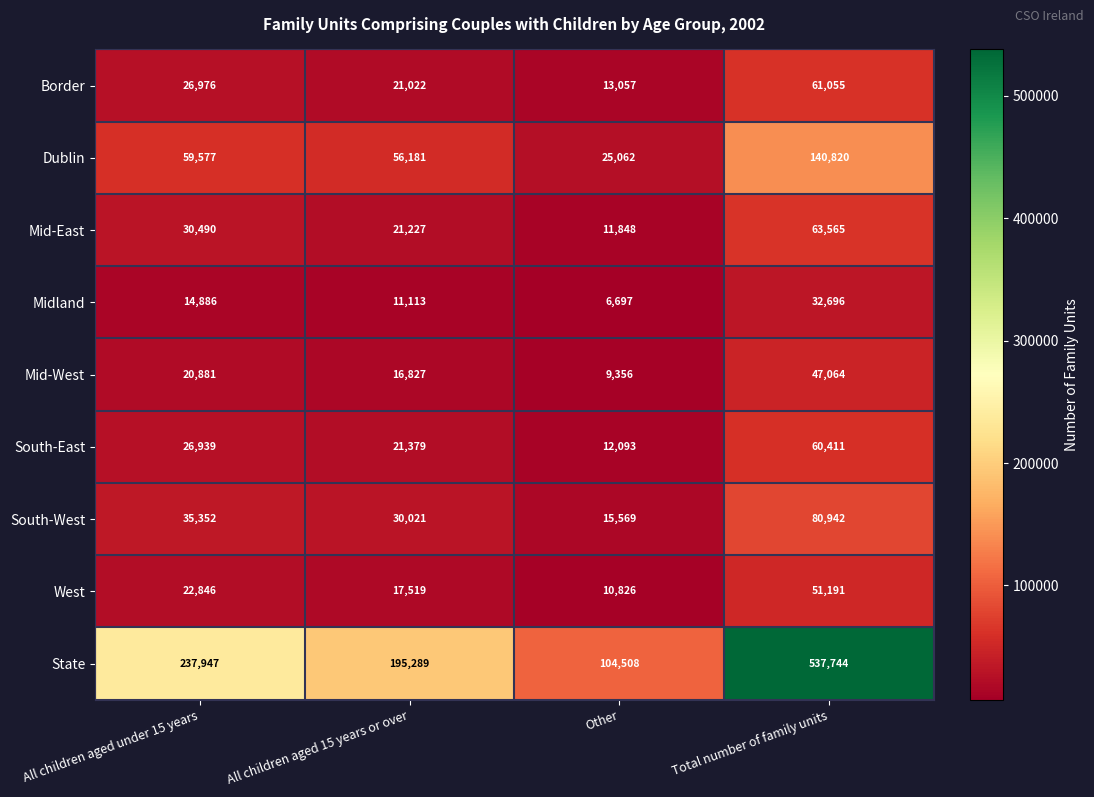

The South-East series shows 12093 at Other. True or false?

True